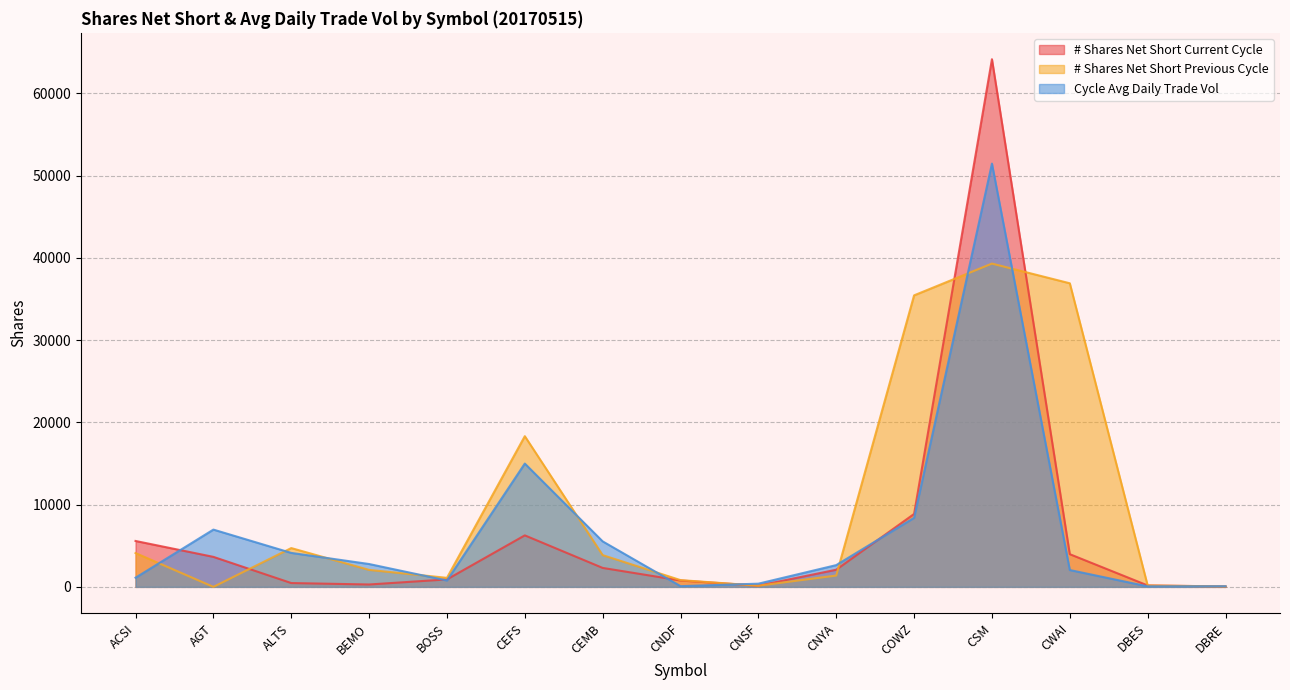

Reading right to left, extract all data points from this chart.

# Shares Net Short Current Cycle: 53	173	3975	64167	8869	2084	143	775	2305	6263	906	290	465	3649	5582
# Shares Net Short Previous Cycle: 53	163	36920	39316	35452	1377	143	822	3861	18326	1098	2064	4718	0	4111
Cycle Avg Daily Trade Vol: 77	61	2049	51476	8398	2646	389	87	5532	14996	775	2779	4131	6965	1115